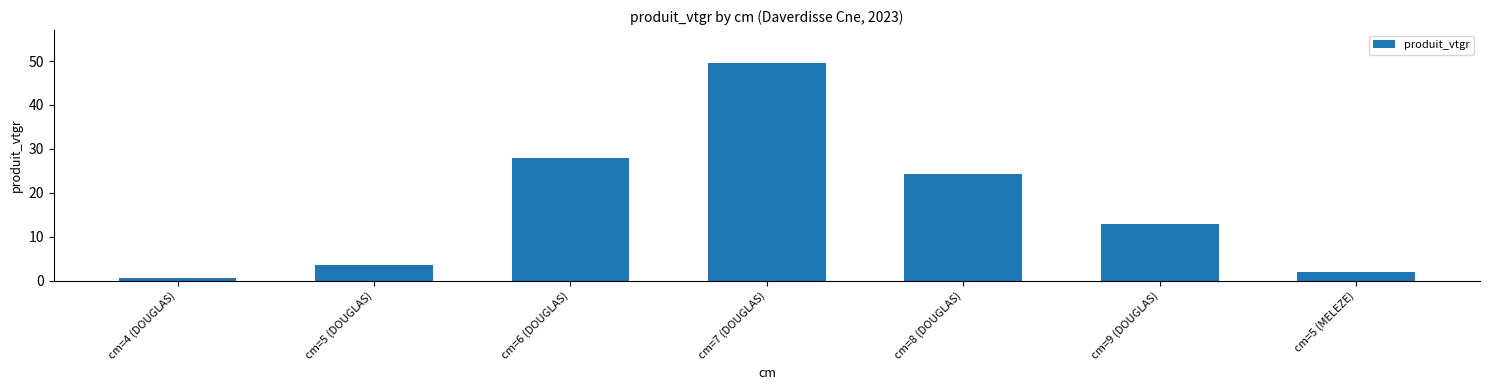

Approximately how many times larger is the value at cm=6 (DOUGLAS) compared to cm=8 (DOUGLAS)?

1.1